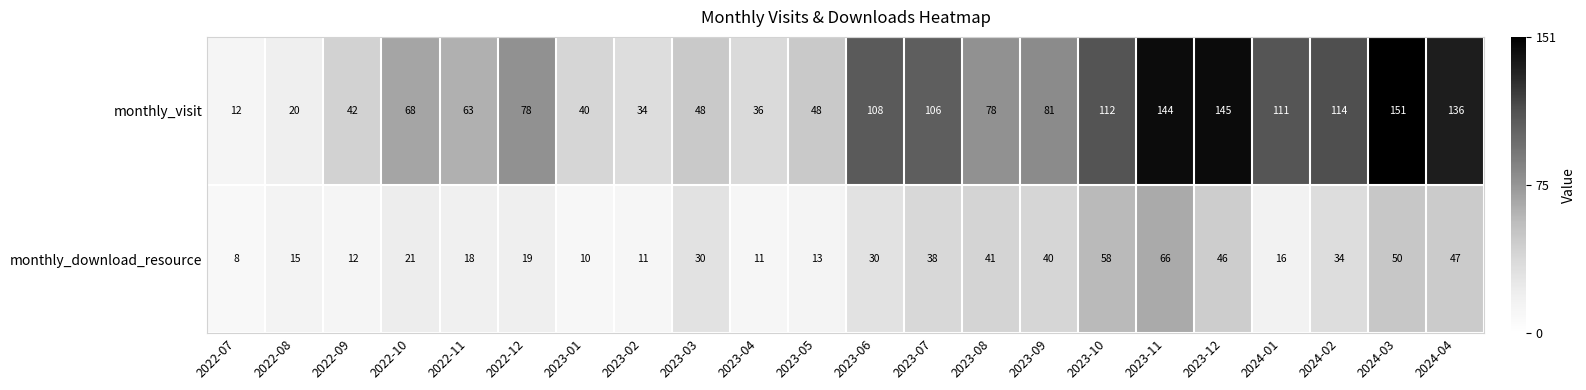

What is the difference between the monthly_visit values at 2023-07 and 2023-01?

66